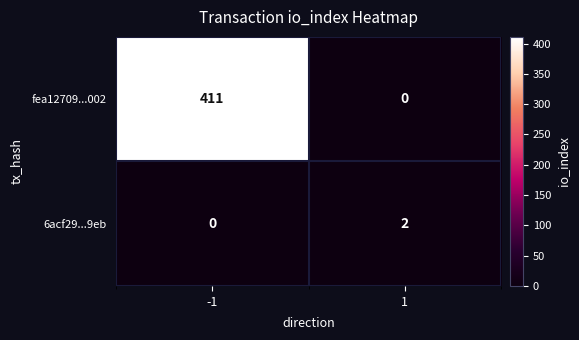

Reading left to right, transcribe all the data shown in this chart.

fea12709...002: 411	0
6acf29...9eb: 0	2